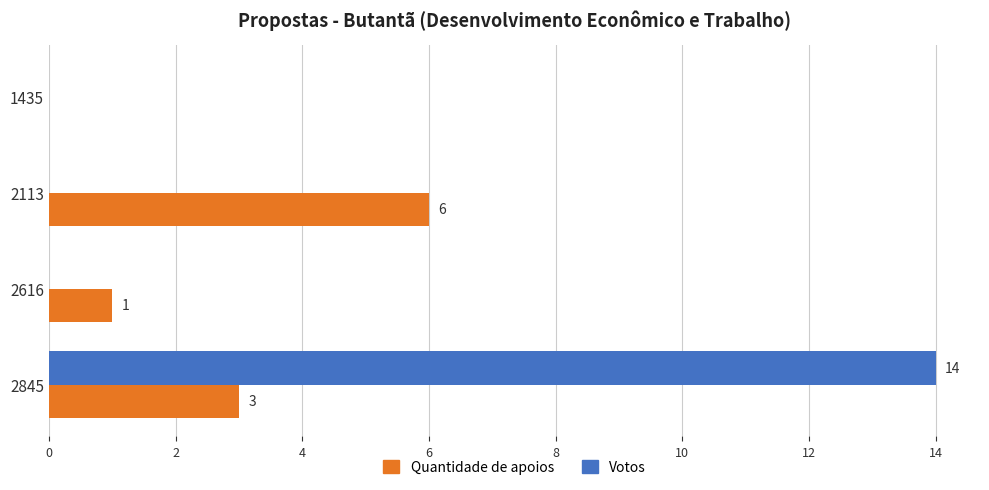

Which series changed the most between 2845 and 1435?

Votos